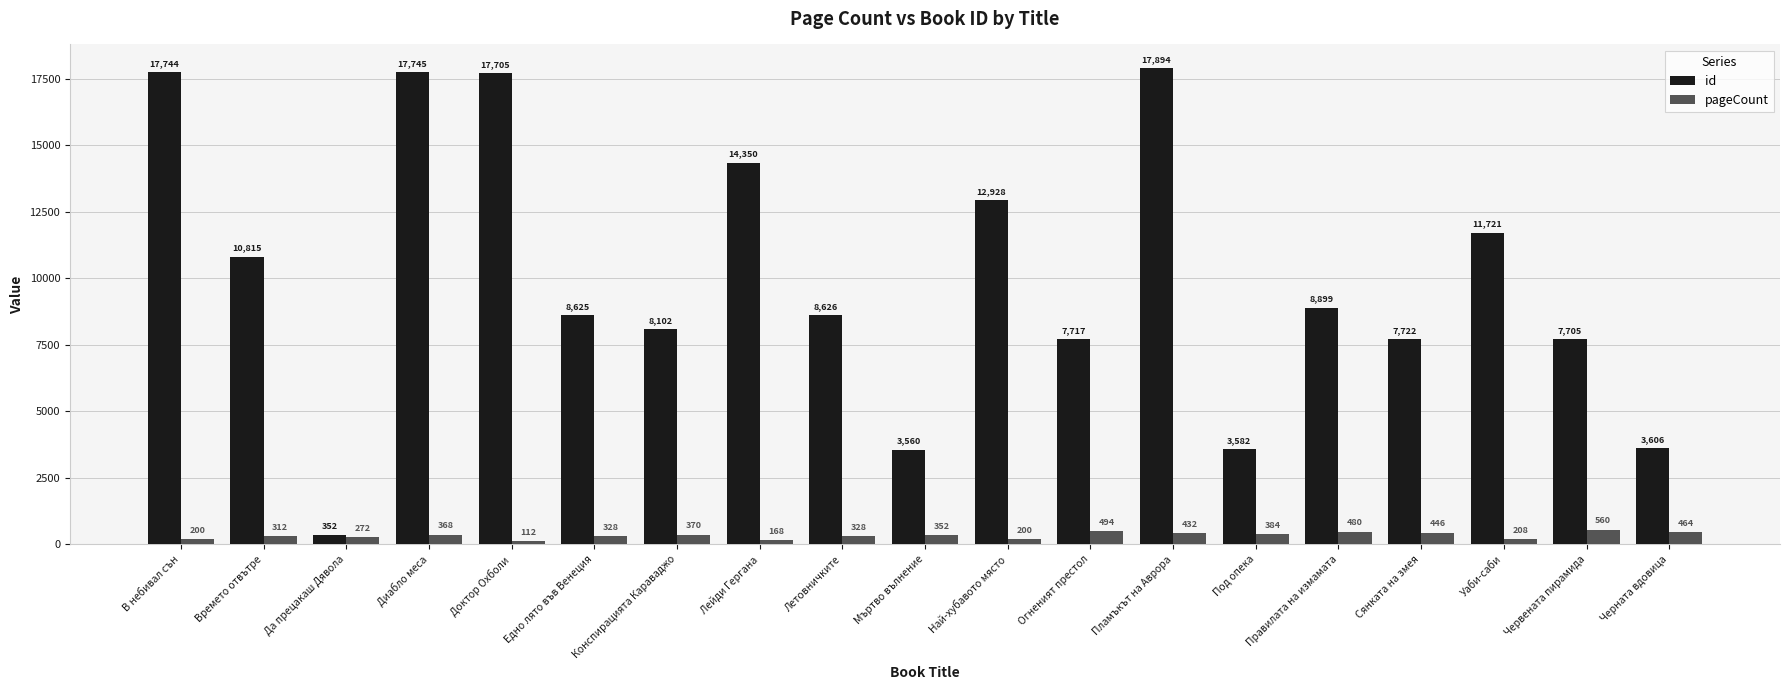

Where does the id series first go above 8626?

В небивал сън